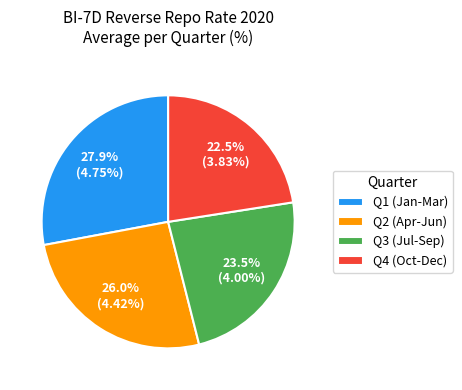

Between Q4 (Oct-Dec) and Q1 (Jan-Mar), which is larger?

Q1 (Jan-Mar)